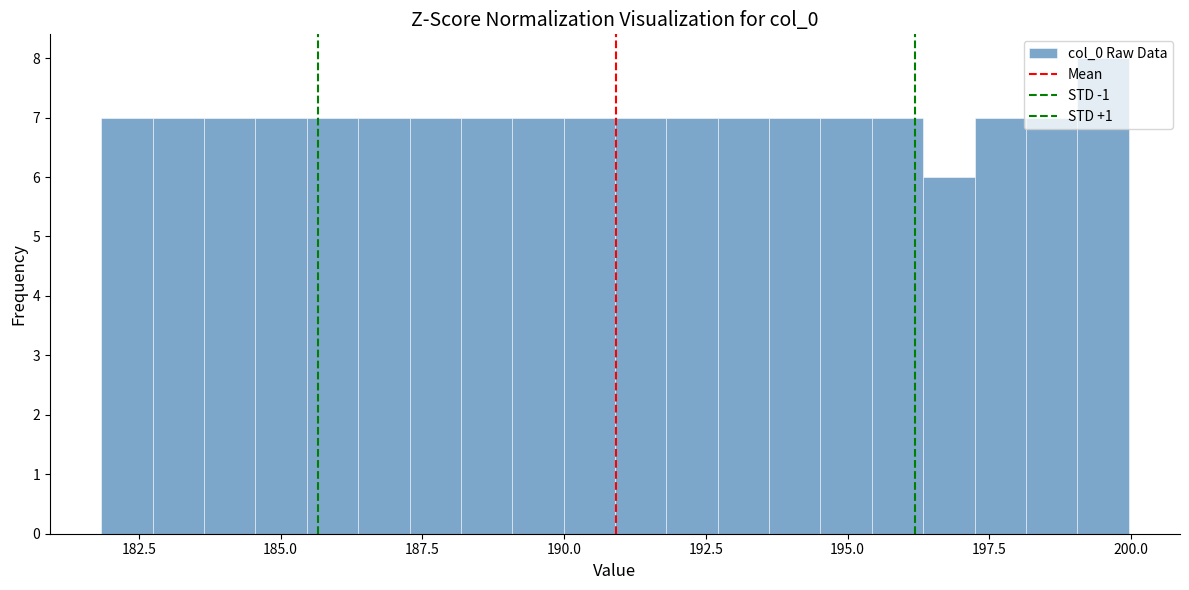

Around what value on the x-axis is the tallest bar? Give the approximate position of its centre, as read against the axis.

199.5